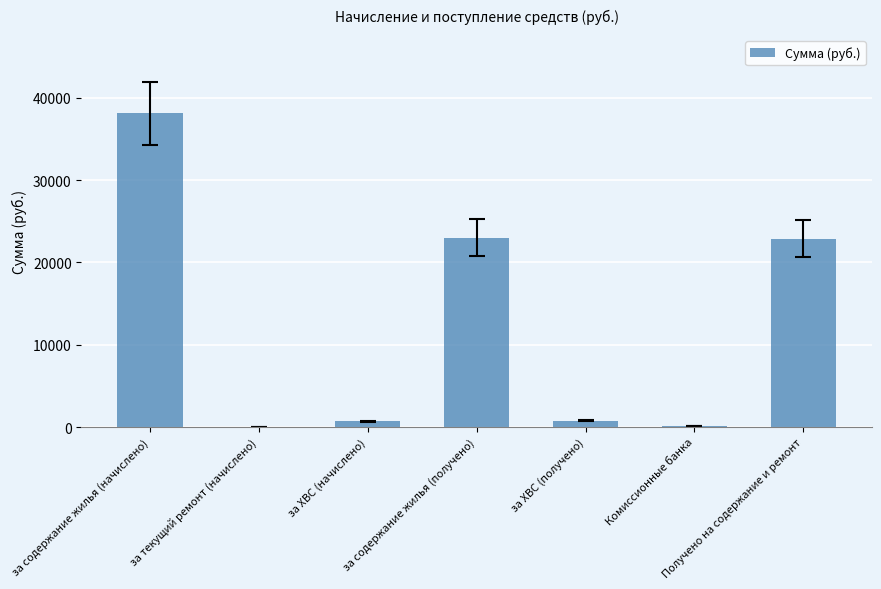

What is the sum of all values?

85539.5